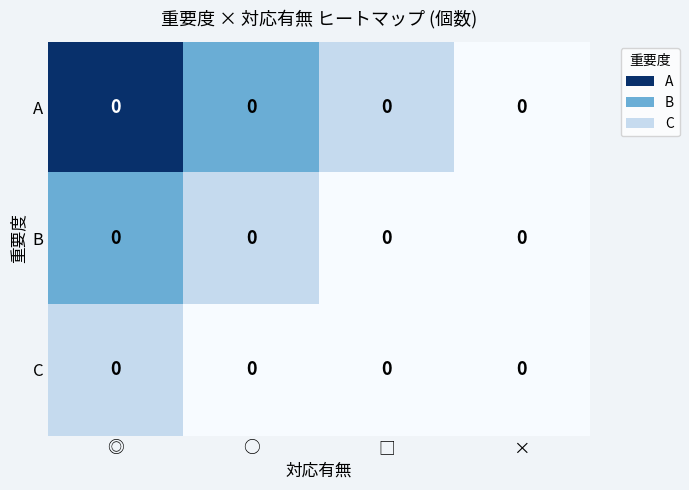

List the series in order of their overall mean, highest first.

A, B, C